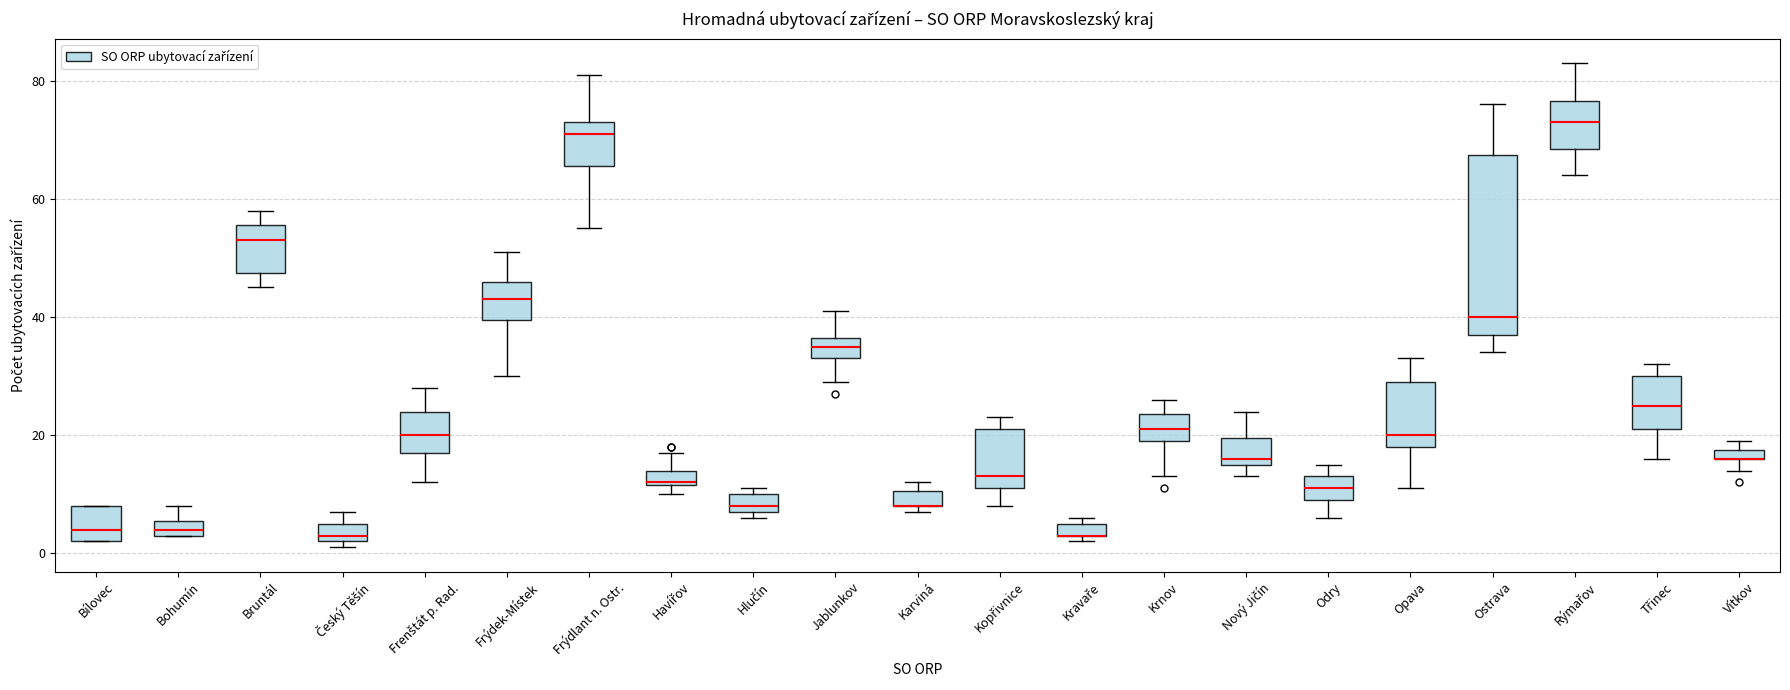

Comparing the boxes themselves (not the whiskers), which one is the tallest?

Ostrava